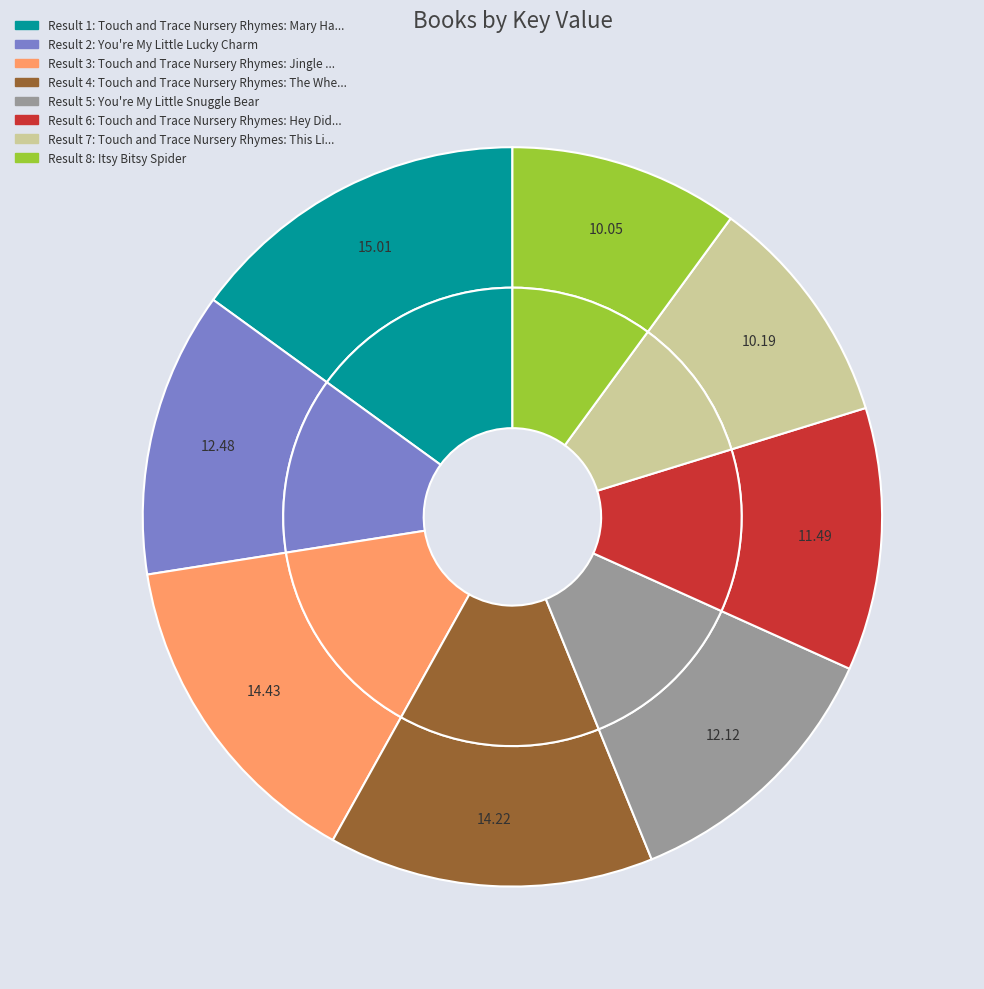

Is it true that 5 is 18% of the pie?

False